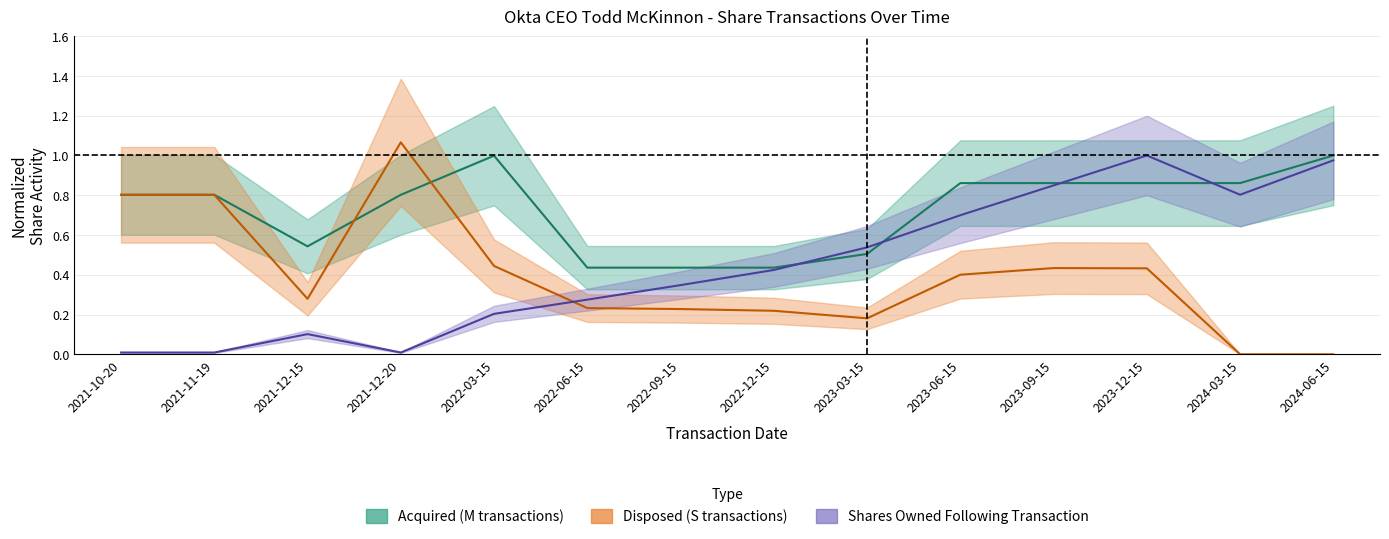

Which category has the lowest value in the sharesOwnedFollowingTransaction series?

2021-10-20